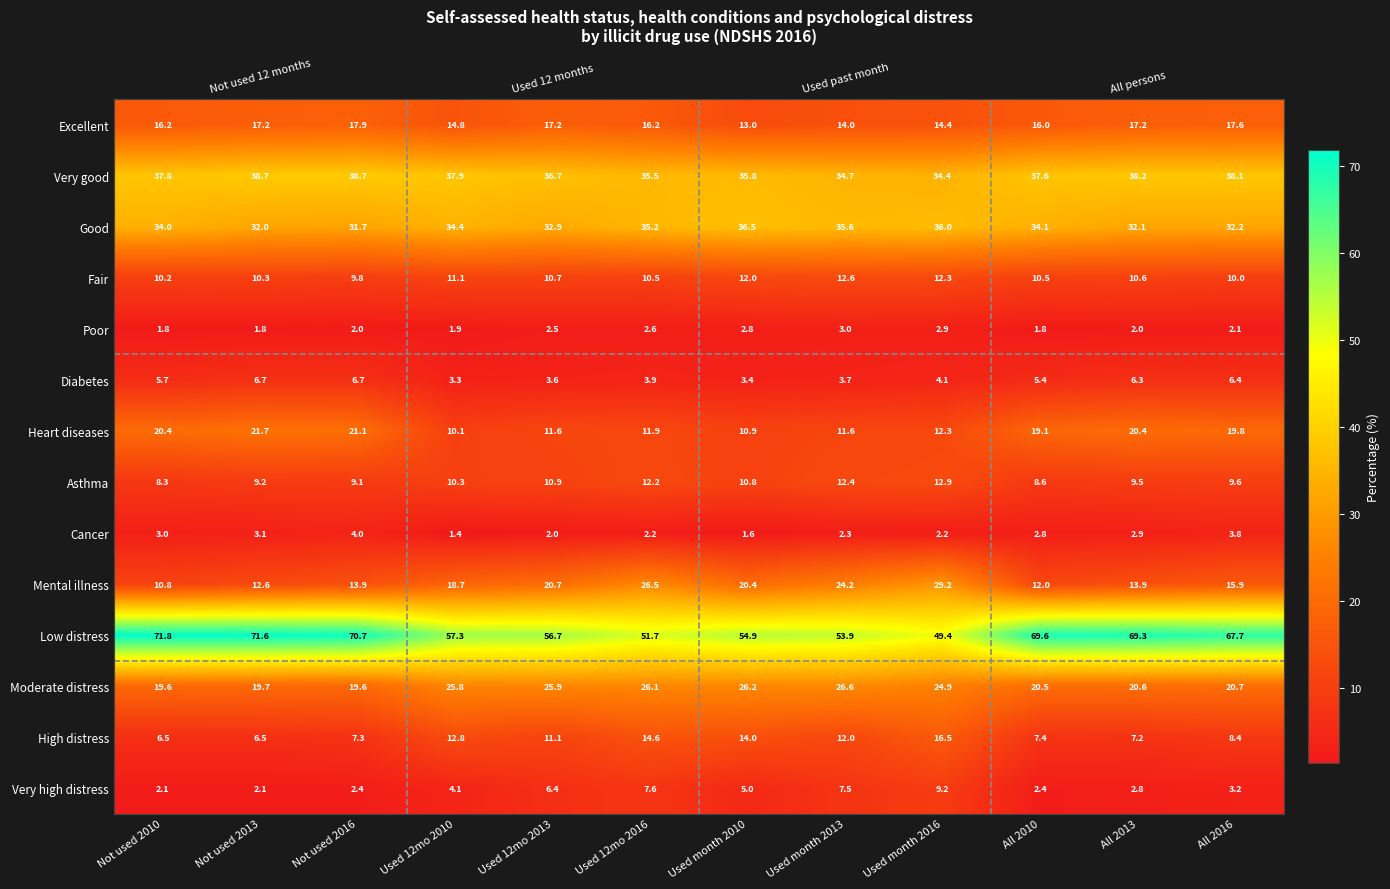

Rank the series by their maximum value, from lowest to highest.

Poor, Cancer, Diabetes, Very high distress, Fair, Asthma, High distress, Excellent, Heart diseases, Moderate distress, Mental illness, Good, Very good, Low distress